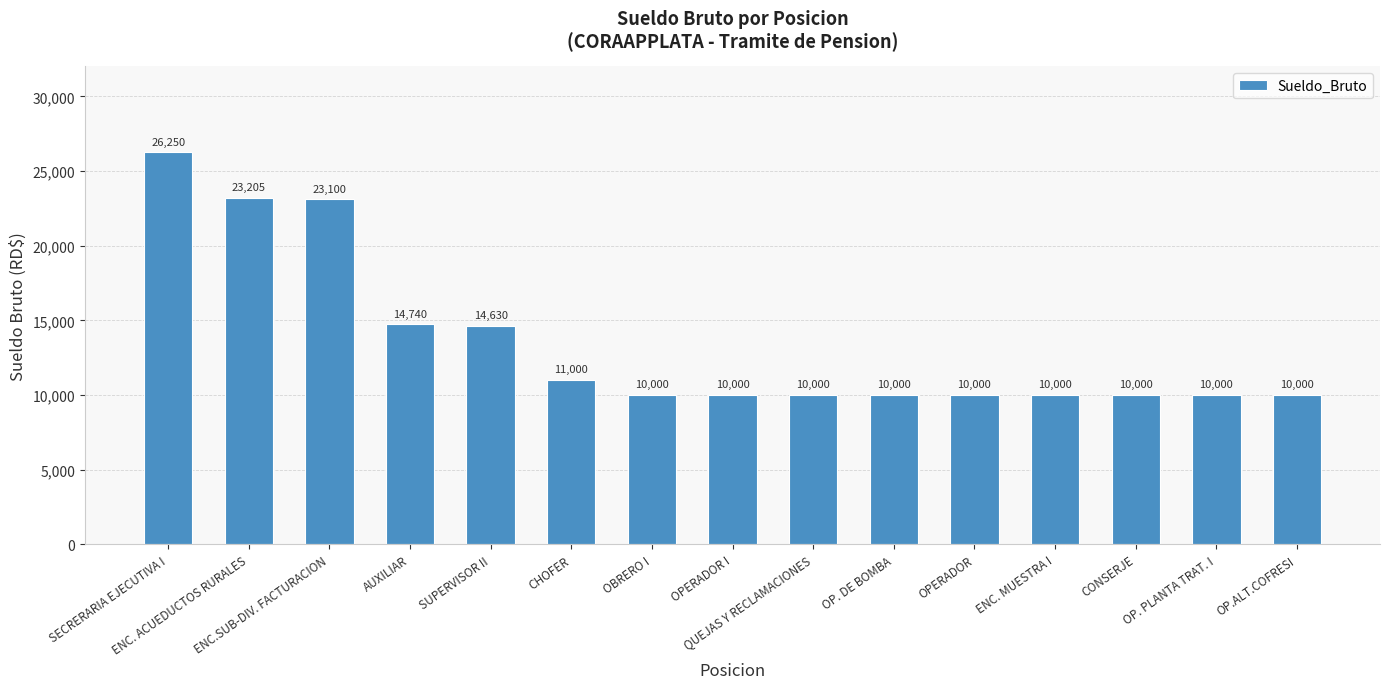

At which label is the value closest to 18125?

AUXILIAR